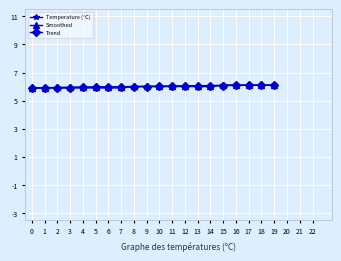

What is the minimum value for Temperature (°C)?

5.9